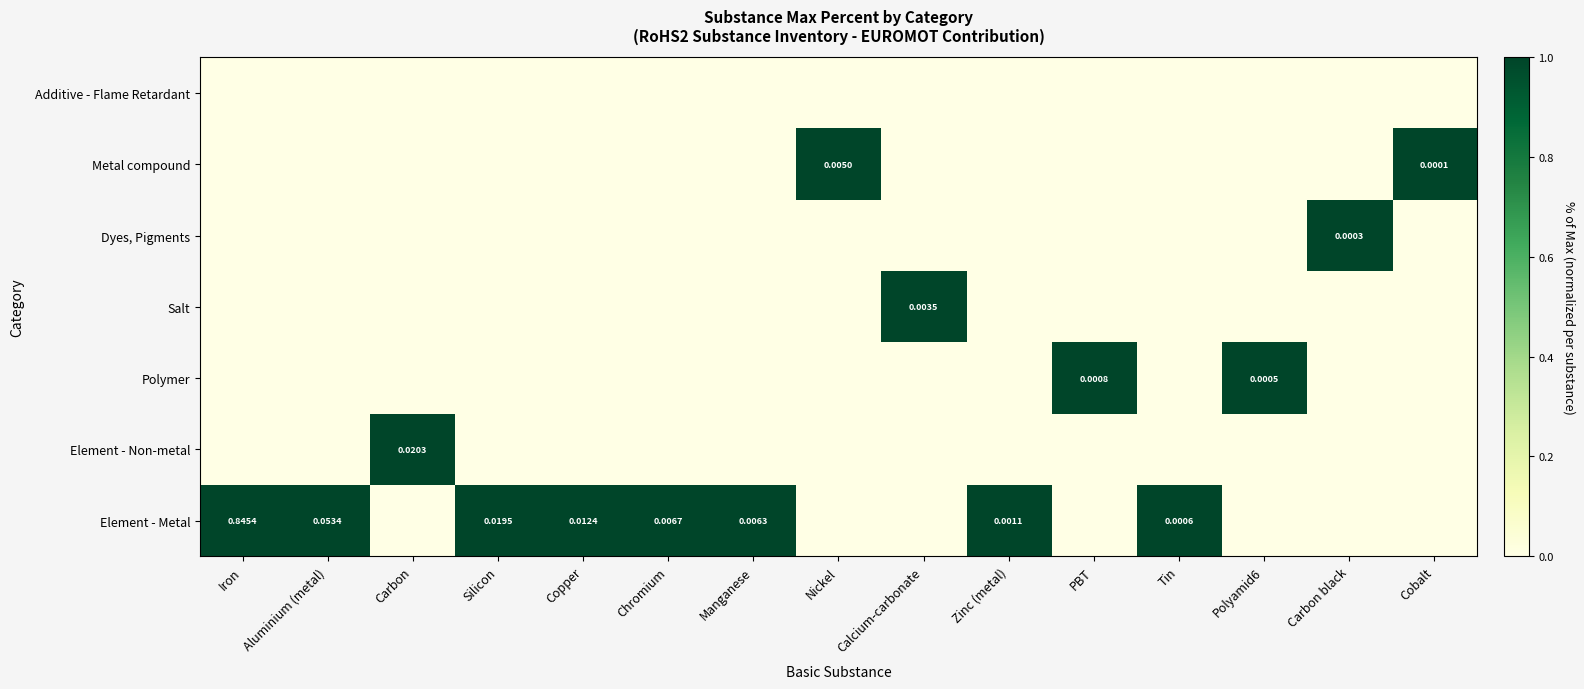

Count the Element - Non-metal values in the range 0 to 1.

15